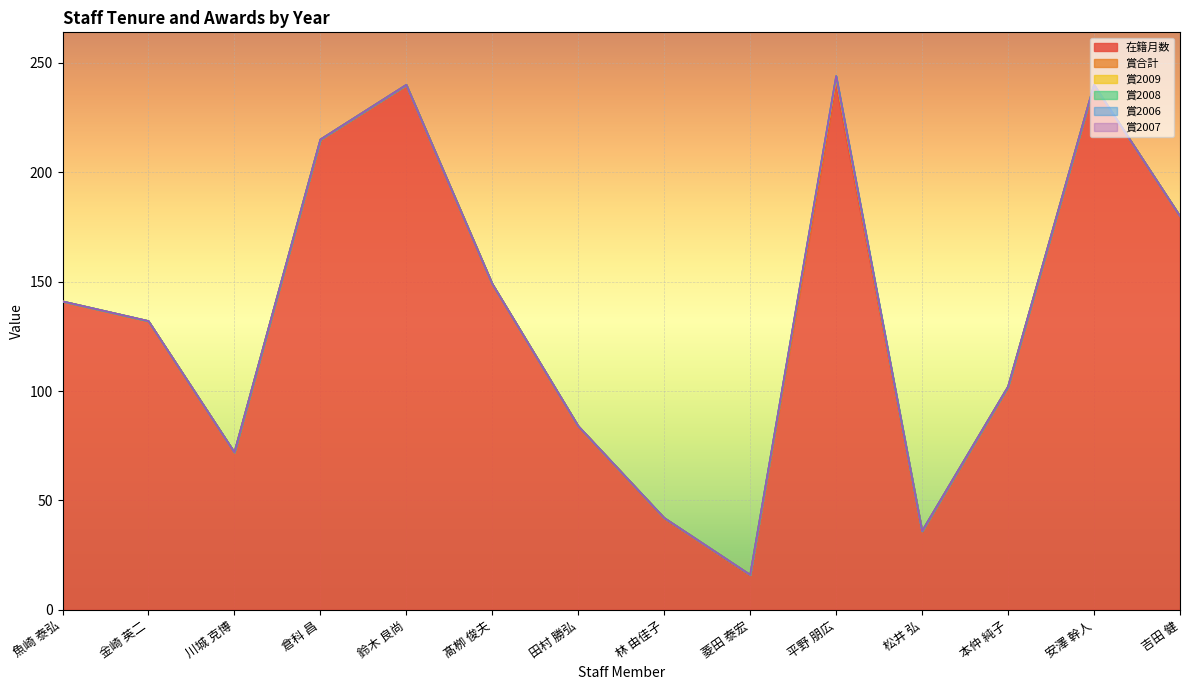

Between 髙栁 俊夫 and 安澤 幹人, which is larger?

安澤 幹人